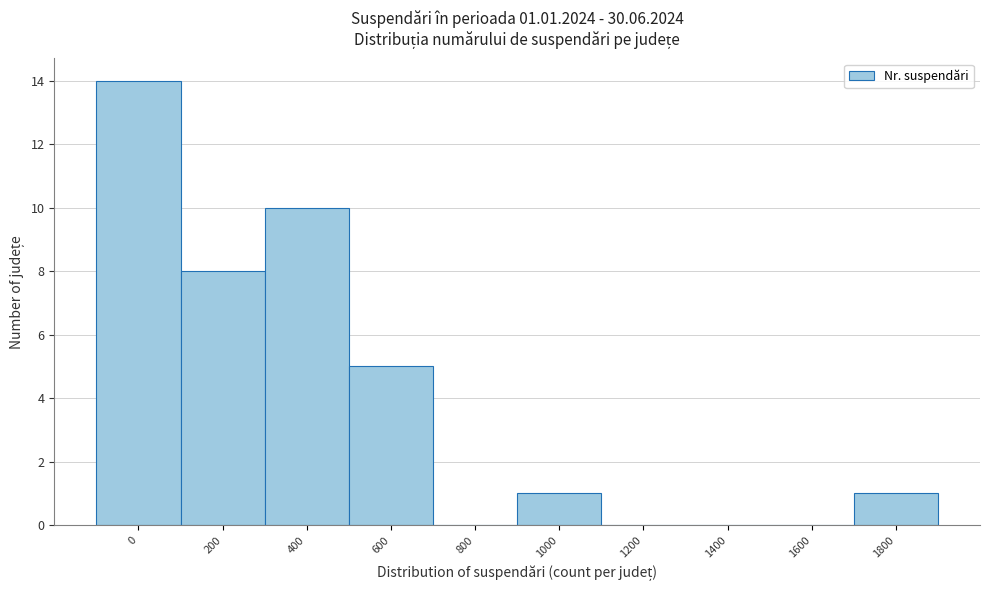

Reading left to right, transcribe all the data shown in this chart.

0=14	200=8	400=10	600=5	800=0	1000=1	1200=0	1400=0	1600=0	1800=1